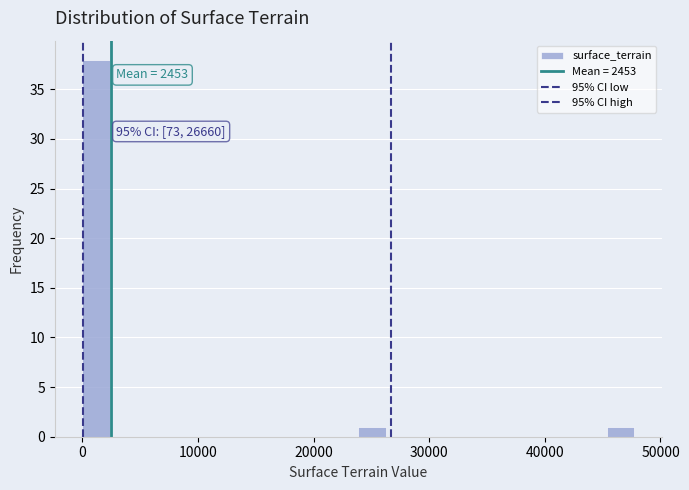

Around what value on the x-axis is the tallest bar? Give the approximate position of its centre, as read against the axis.

1000